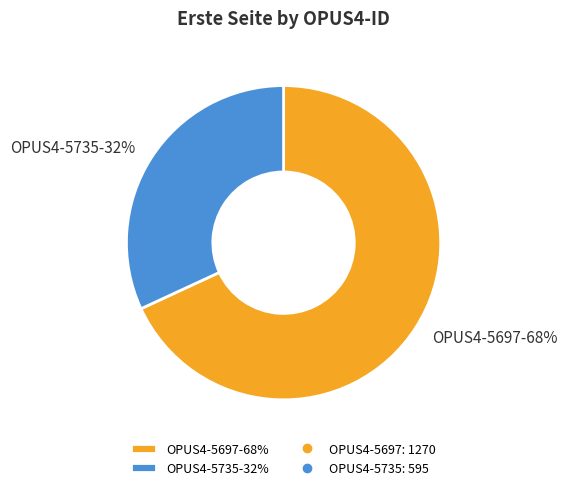

What percentage is the OPUS4-5697 slice, to the nearest percent?

68%